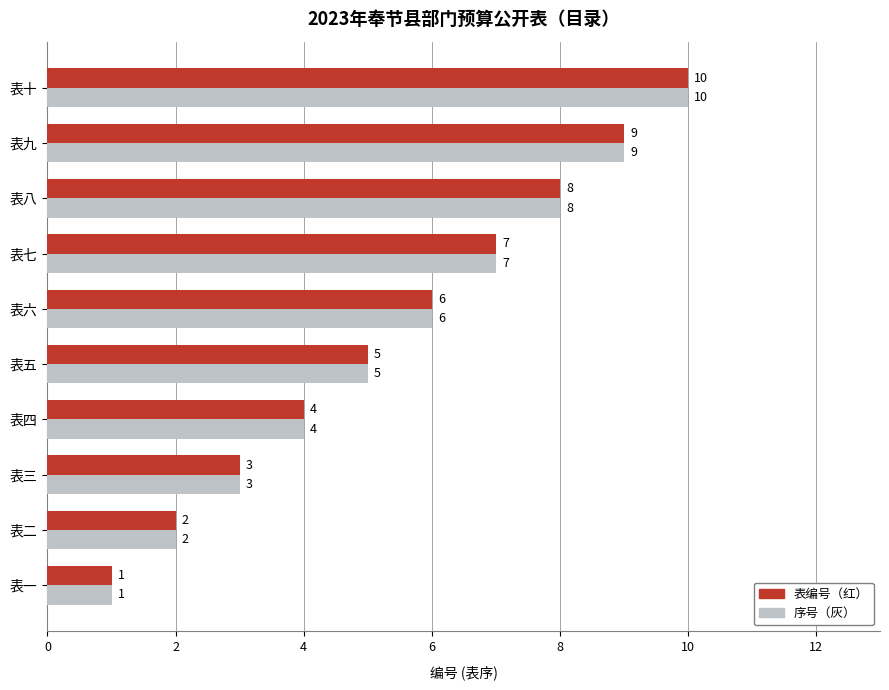

Is it true that 表编号（红） equals 2 at 表二?

True